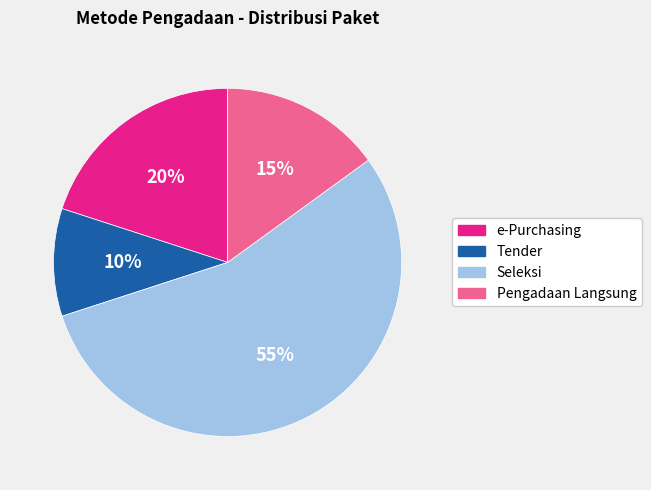

Between Tender and e-Purchasing, which is larger?

e-Purchasing